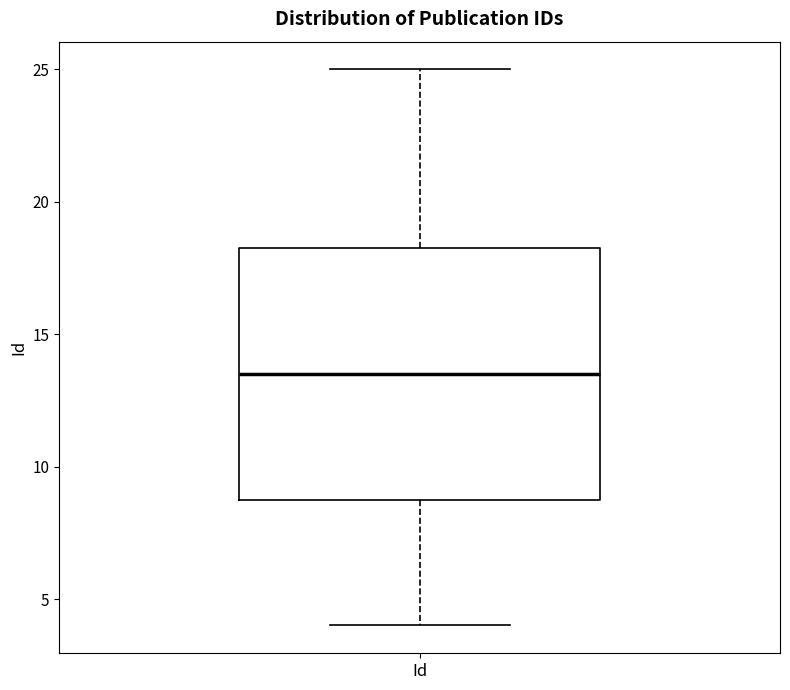

Read this box plot against the y-axis: the position of the median line, the range covered by the box, and the ends of both whiskers. The values are not printed on the chart, so give them approximately, as read against the axis.

median 13.5, box 9.0 to 18.5, whiskers 4.0 to 25.0